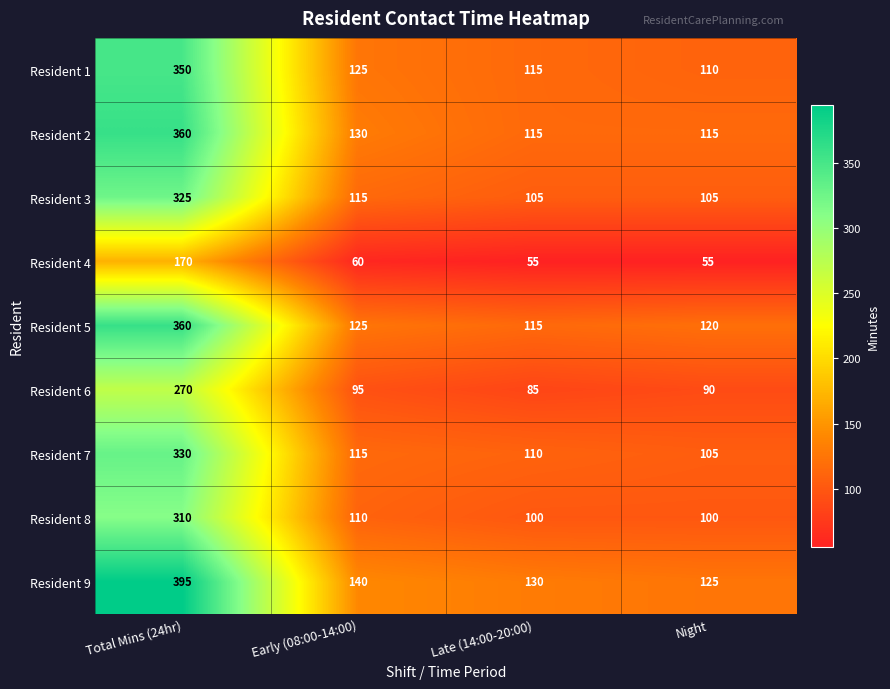

The Resident 9 series shows 125 at Night. True or false?

True